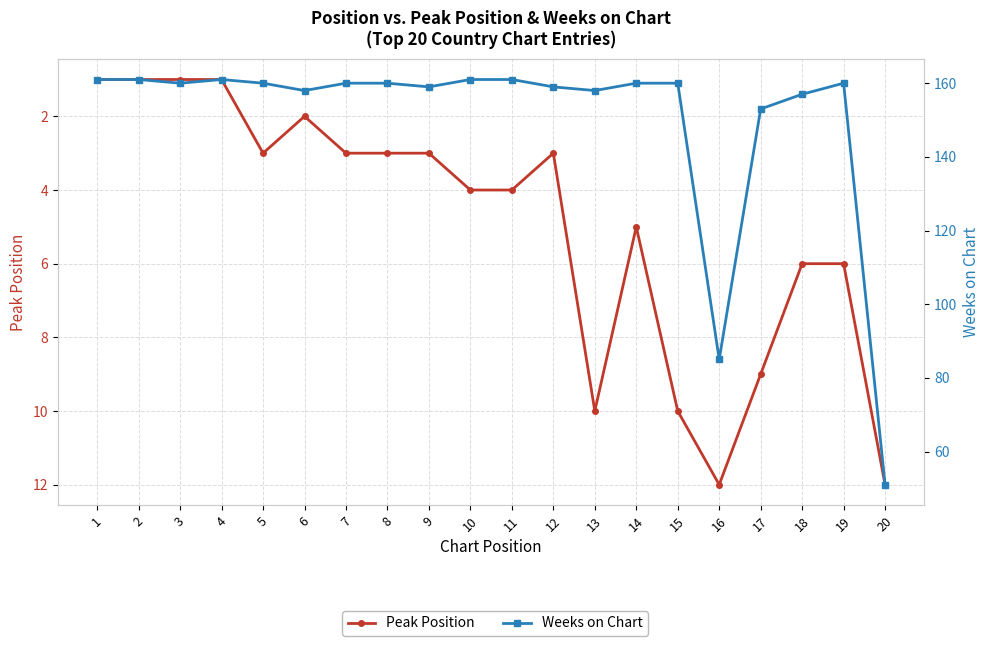

Reading left to right, extract all data points from this chart.

Peak Position: 1	1	1	1	3	2	3	3	3	4	4	3	10	5	10	12	9	6	6	12
Weeks on Chart: 161	161	160	161	160	158	160	160	159	161	161	159	158	160	160	85	153	157	160	51